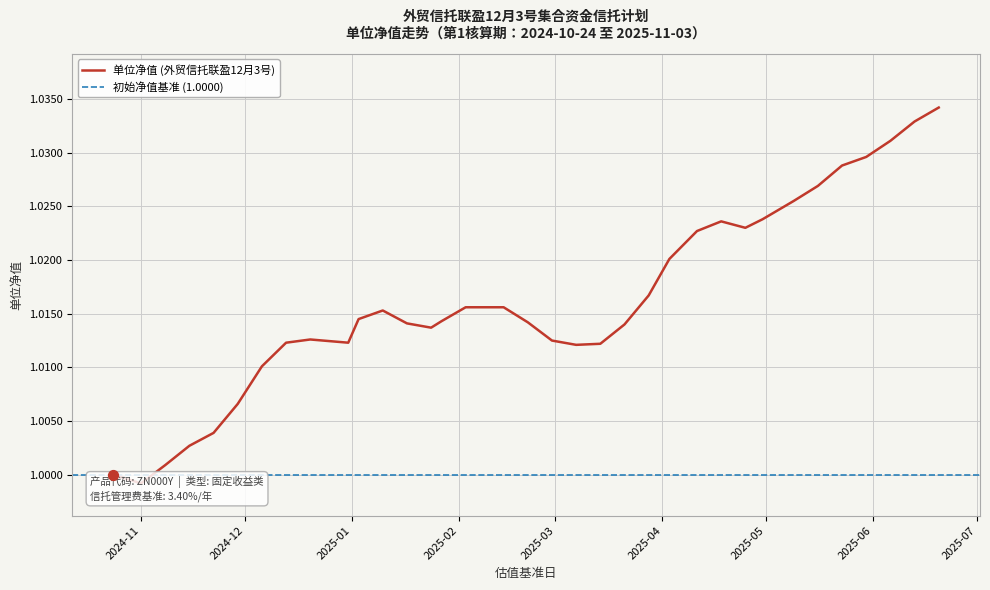

Approximately how many times larger is the value at 2025-02-28 compared to 2024-12-06?

1.0